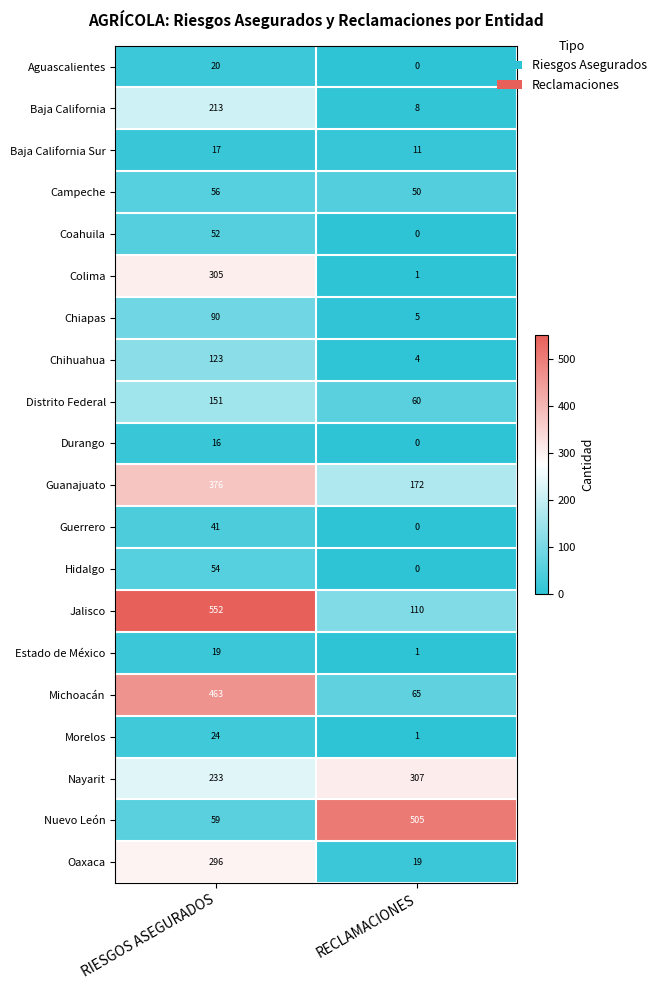

Rank the series by their maximum value, from highest to lowest.

Jalisco, Nuevo León, Michoacán, Guanajuato, Nayarit, Colima, Oaxaca, Baja California, Distrito Federal, Chihuahua, Chiapas, Campeche, Hidalgo, Coahuila, Guerrero, Morelos, Aguascalientes, Estado de México, Baja California Sur, Durango